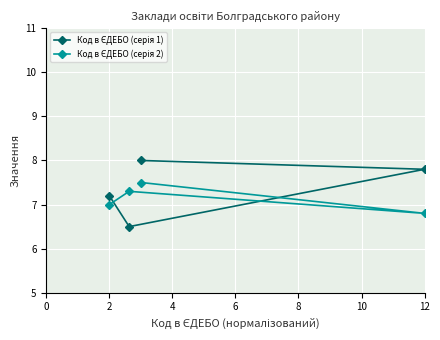

At how many categories does at least one series exceed 6?

4